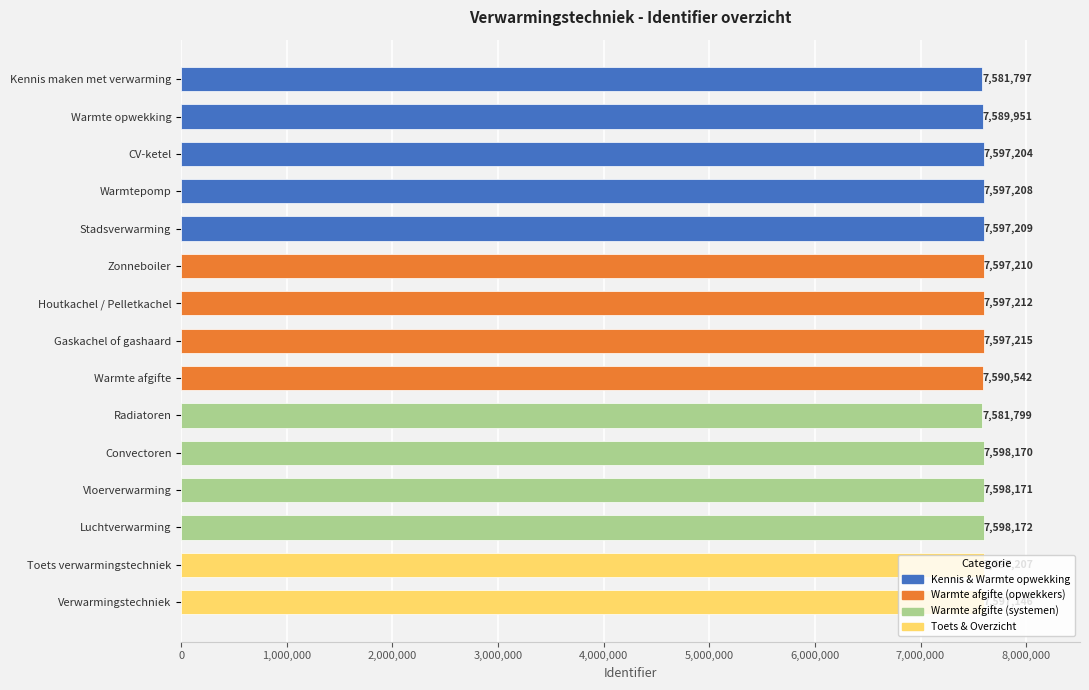

Which label corresponds to the largest value in the chart?

Luchtverwarming